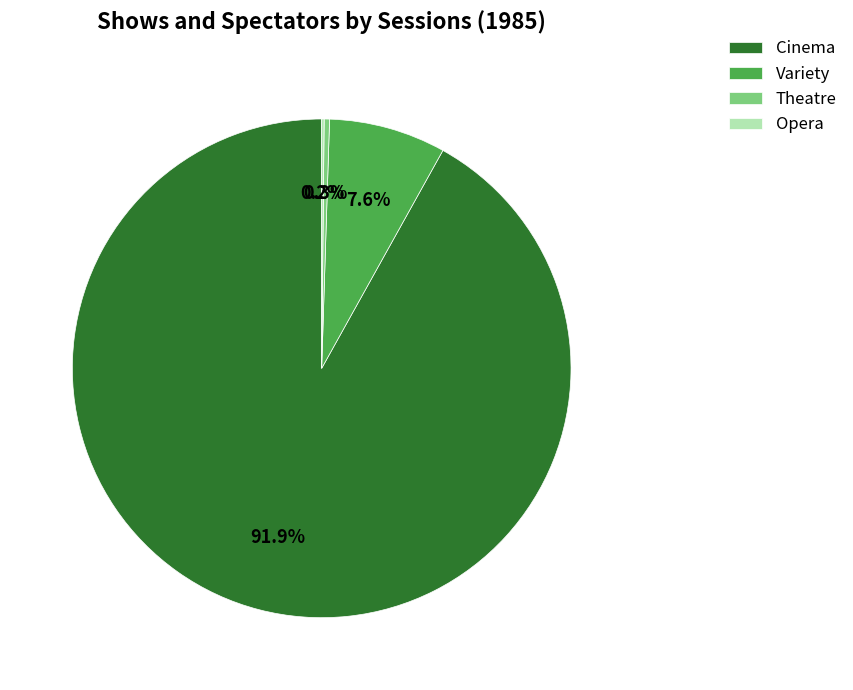

Which category has the biggest portion of the pie?

Cinema